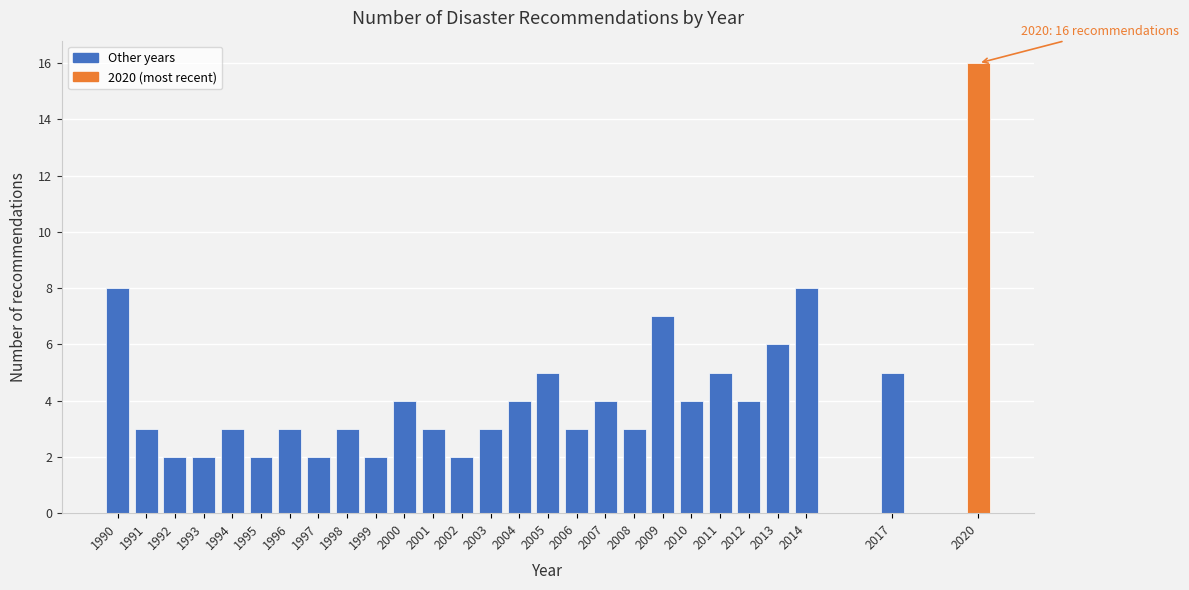

Reading left to right, transcribe all the data shown in this chart.

8	3	2	2	3	2	3	2	3	2	4	3	2	3	4	5	3	4	3	7	4	5	4	6	8	5	16